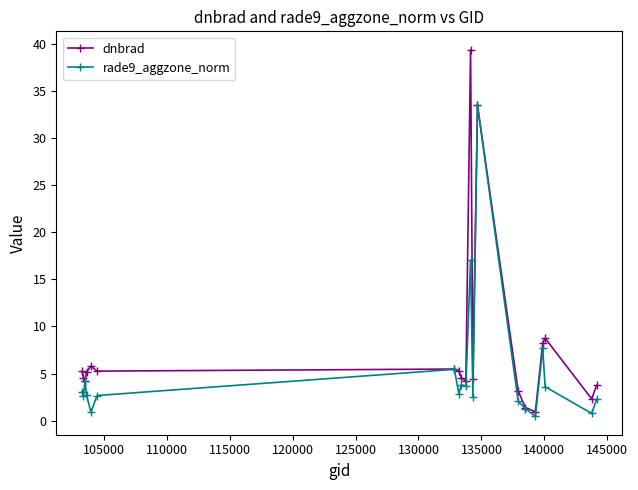

At how many categories does at least one series exceed 14?

2